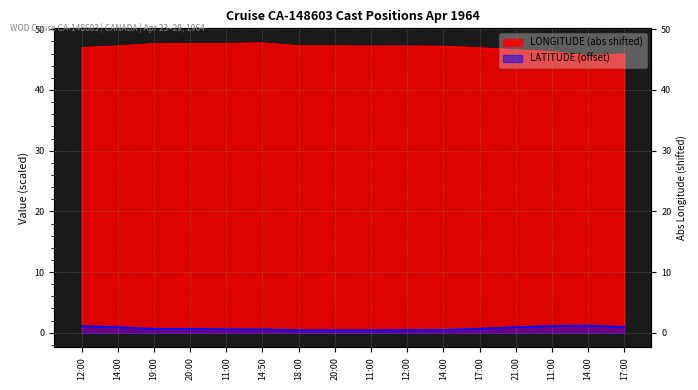

How many values in the LONGITUDE series exceed 47?

11